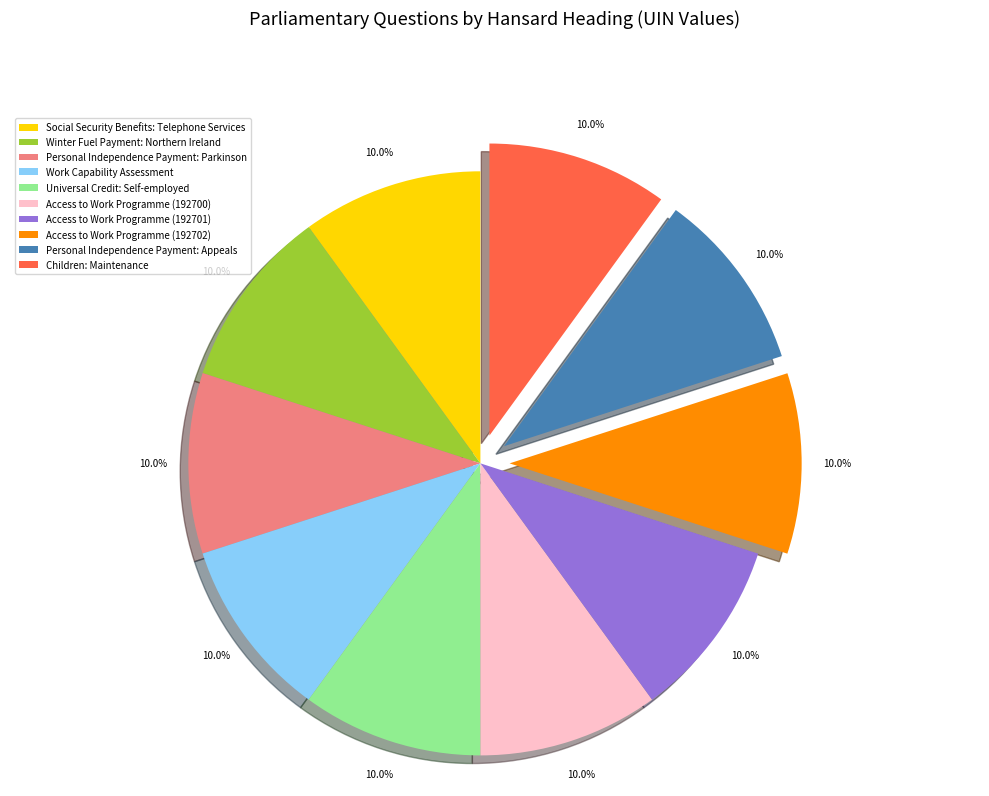

To the nearest percent, what is the average slice percentage?

10%